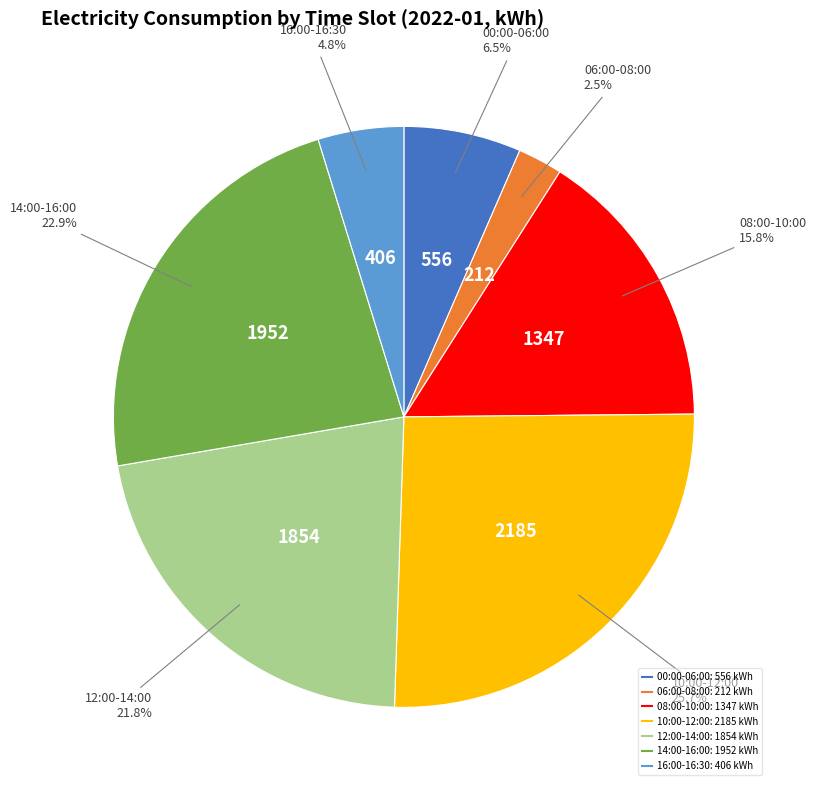

Count the number of slices in the pie.

7